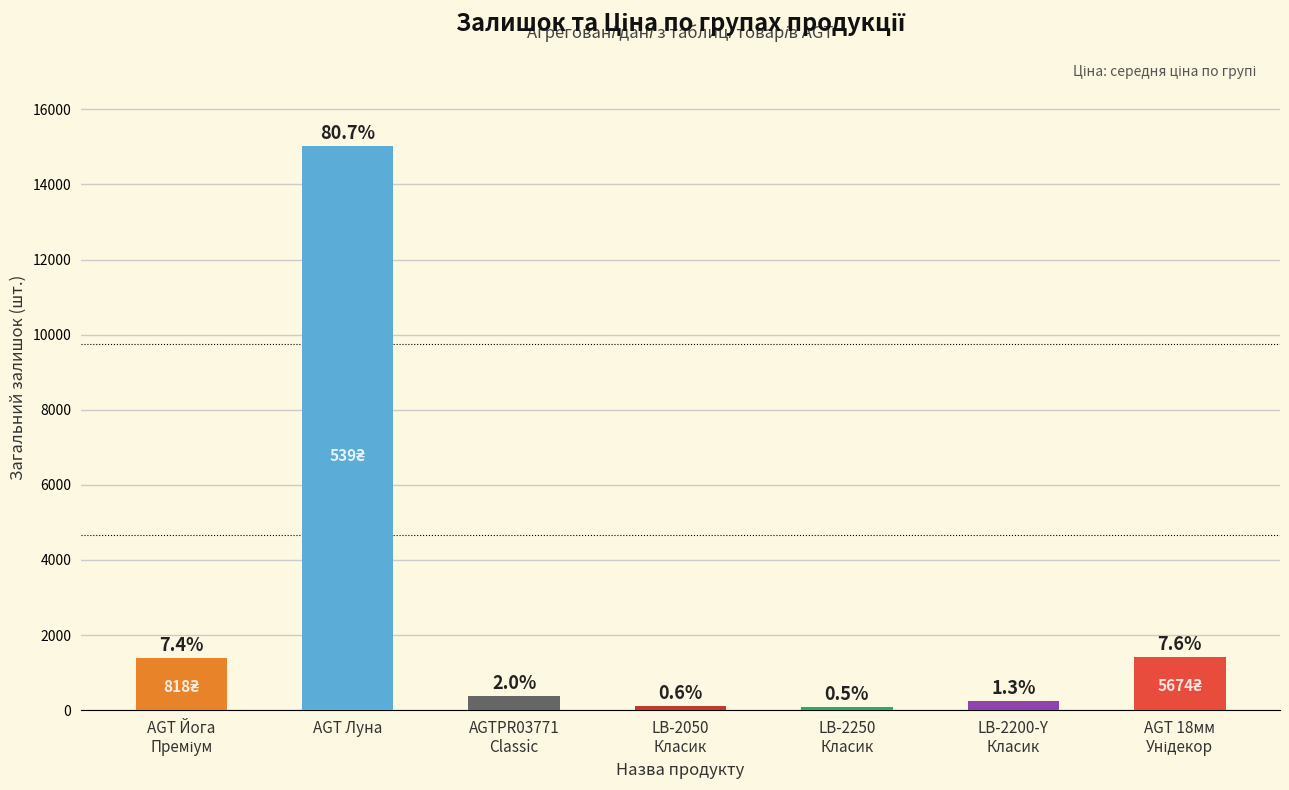

What is the difference between the Залишок values at Wall panels AGTPR03771 Classic and Стінові панелі LB-2250 Класик?

281.0